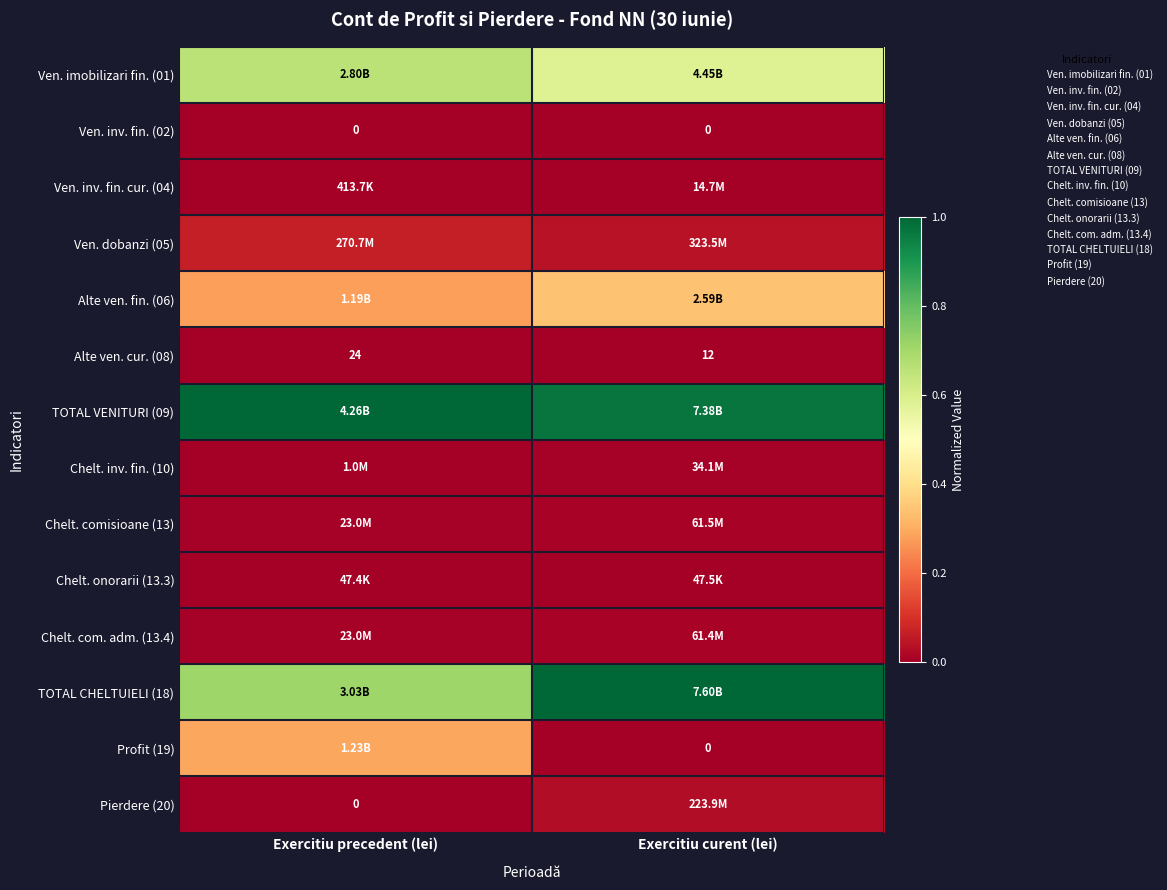

Between Exercitiu precedent (lei) and Exercitiu curent (lei), which is larger?

Exercitiu precedent (lei)